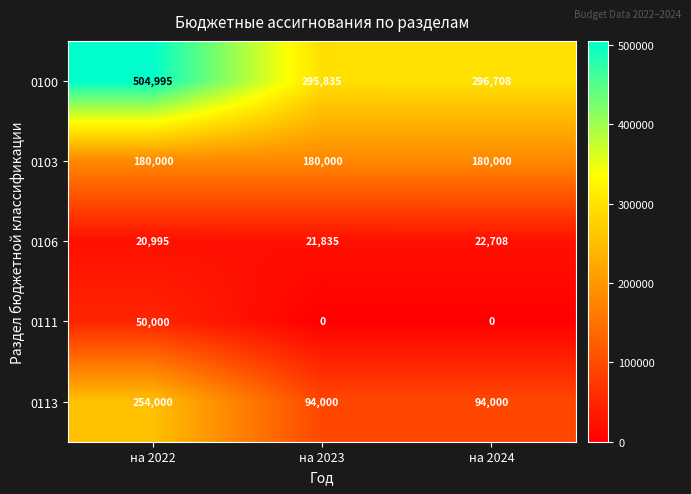

What is the maximum value shown in the chart?

504995